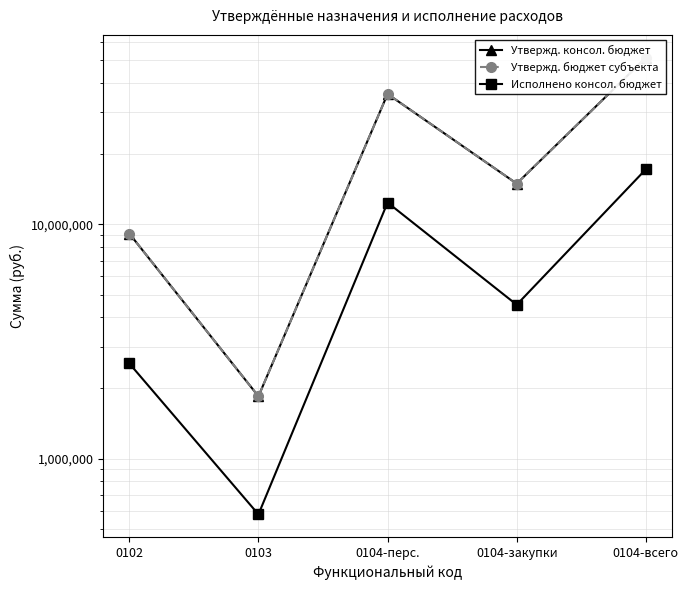

Which series has the largest total across all categories?

Утвержд. консол. бюджет